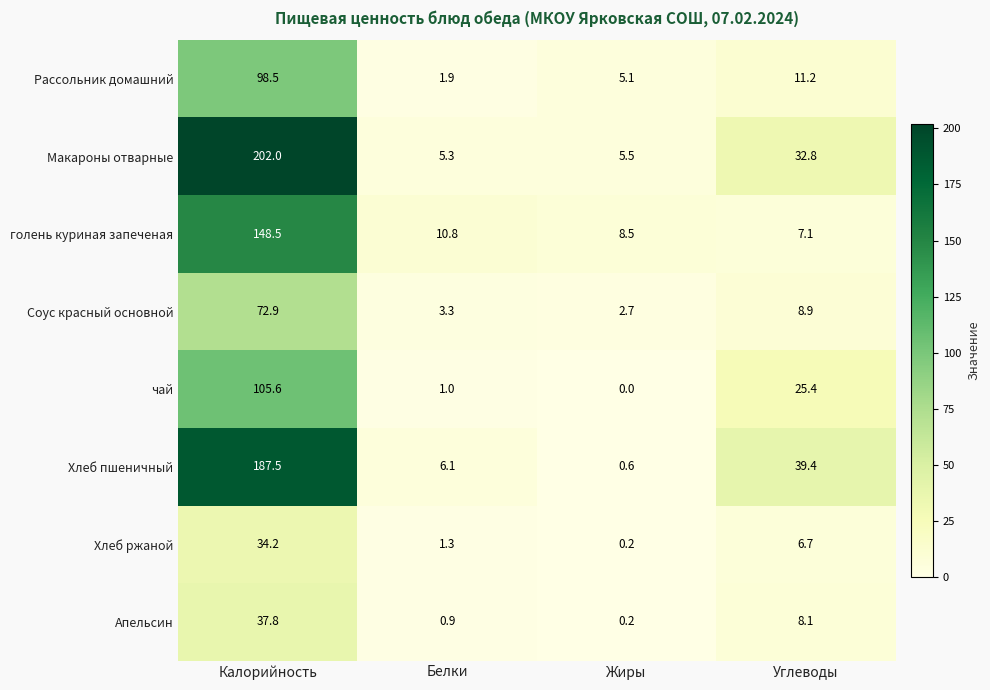

What is the highest value of the Соус красный основной series?

72.9